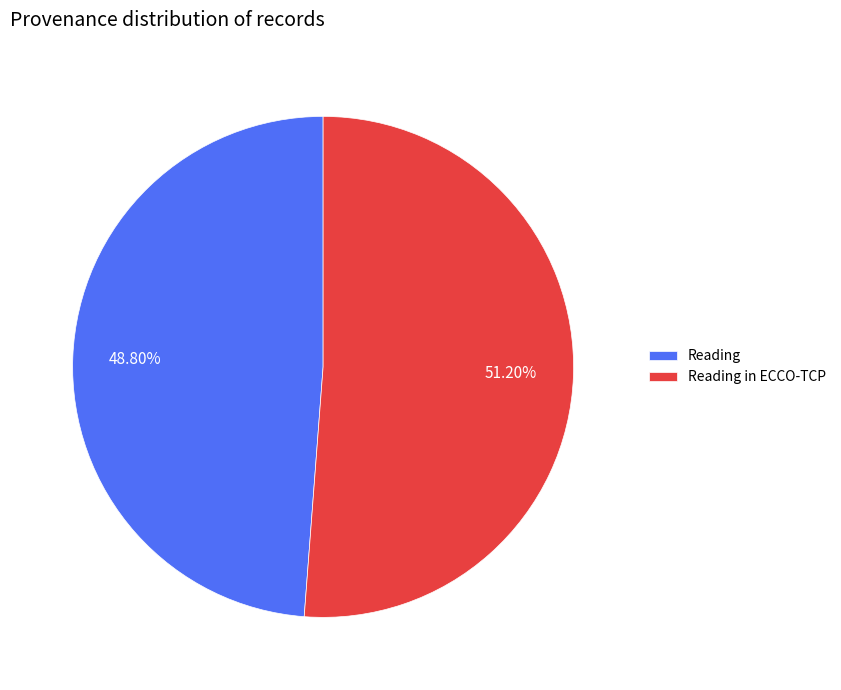

To the nearest percent, what is the average slice percentage?

50%